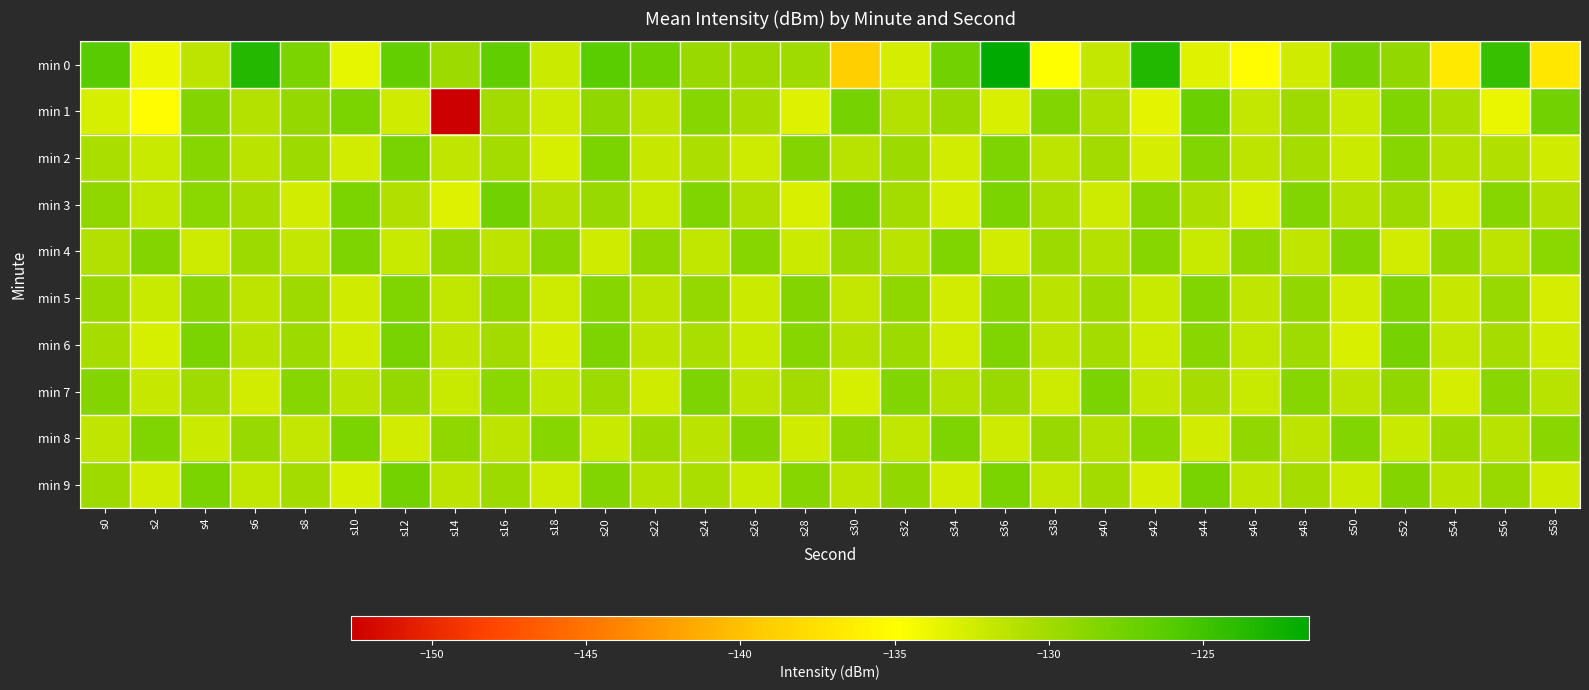

Which series changed the most between s16 and s56?

min 1